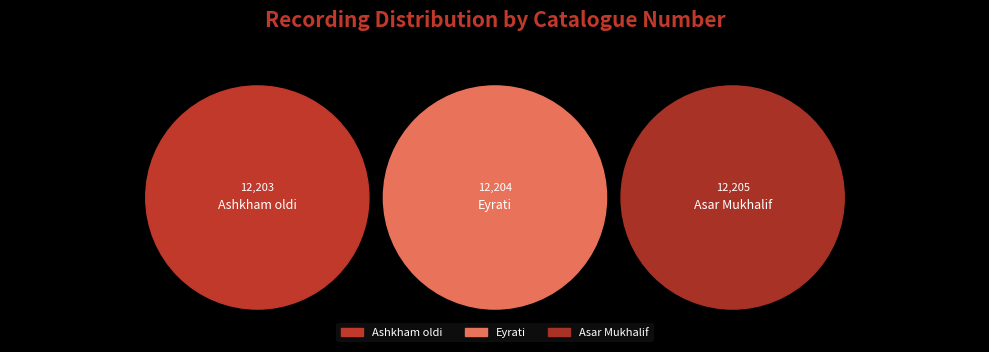

Is it true that 2 is 33% of the pie?

True